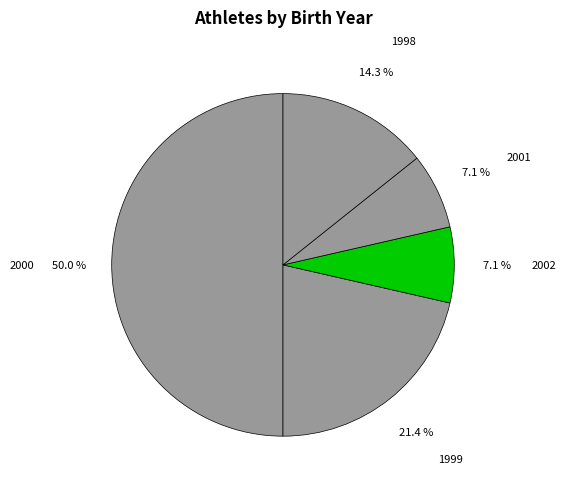

What percentage is the 2000 slice, to the nearest percent?

50%